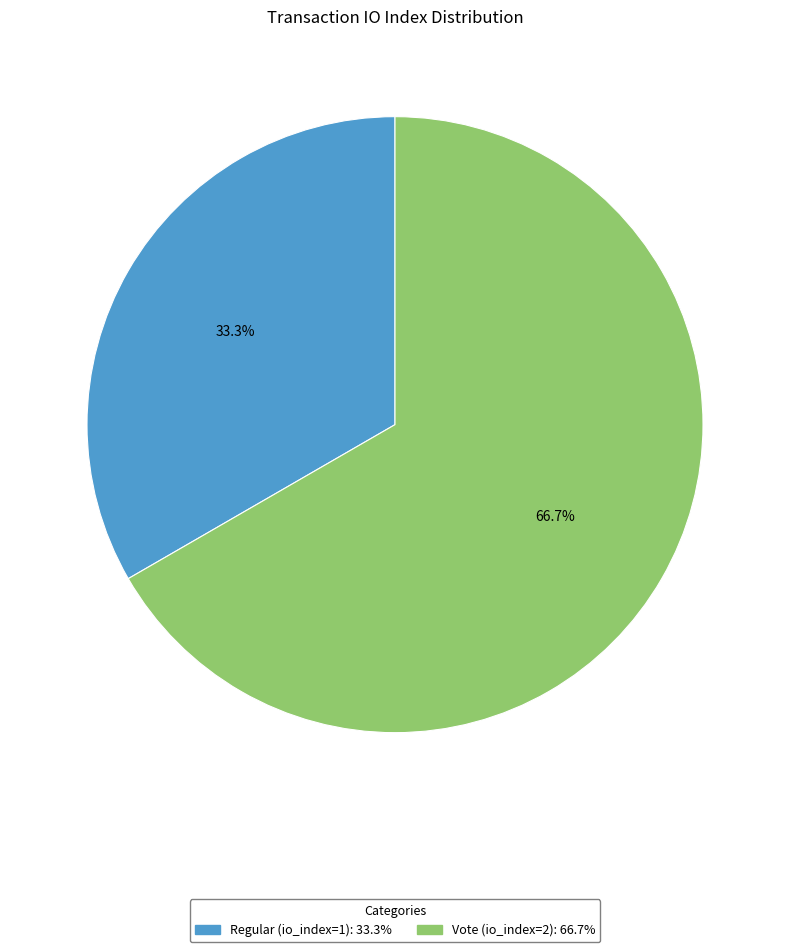

To the nearest percent, what percentage of the pie is Vote (io_index=2)?

67%